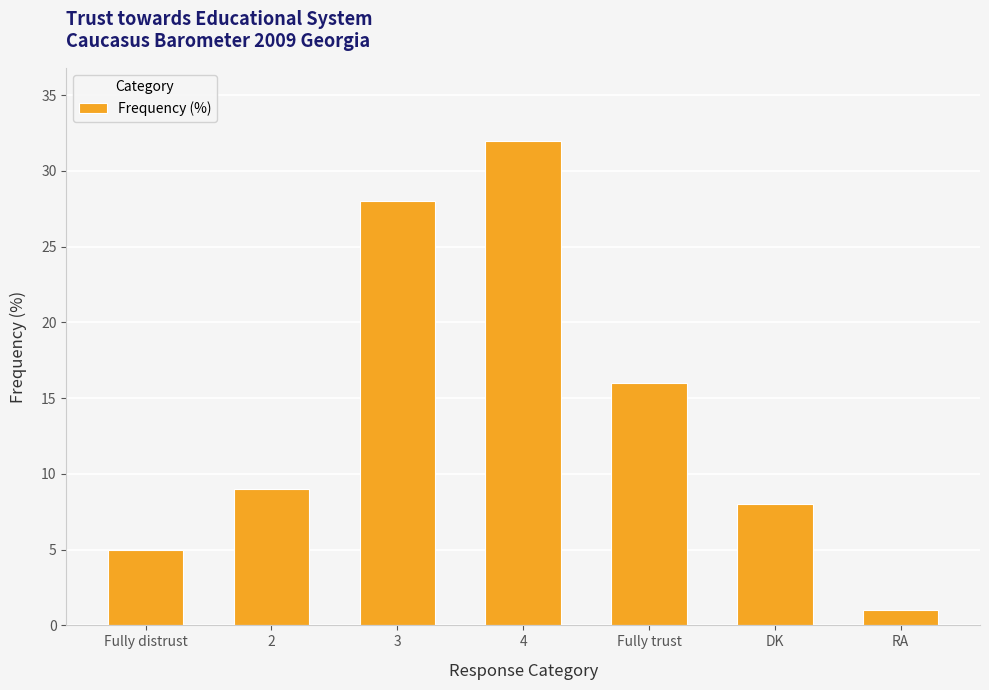

Are the bars horizontal?

No